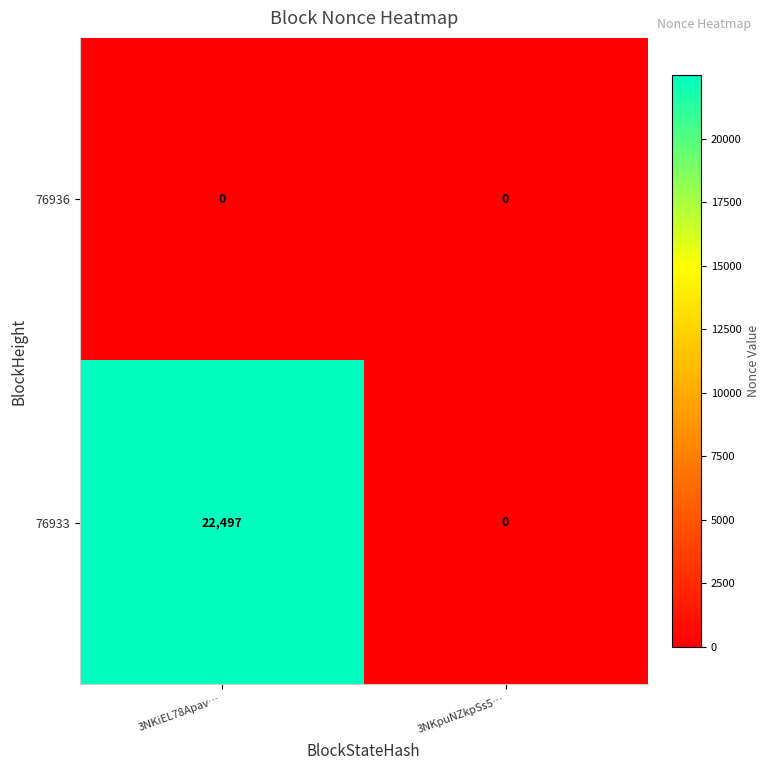

True or false: 76933 has a value of 22497 at 3NKiEL78Apav….

True